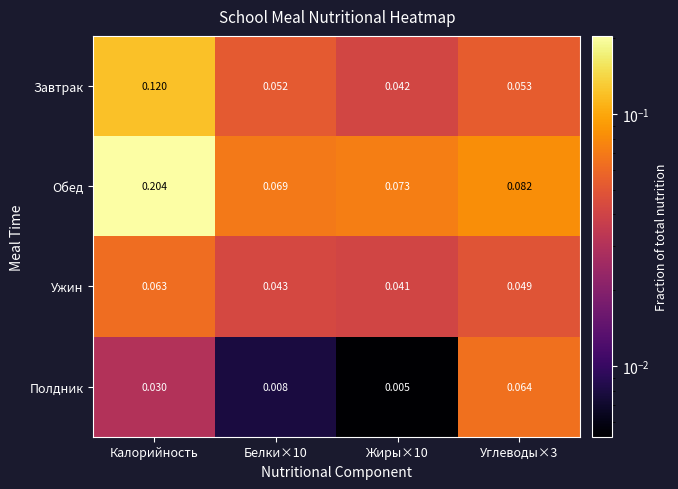

Which label corresponds to the largest value in the chart?

Калорийность